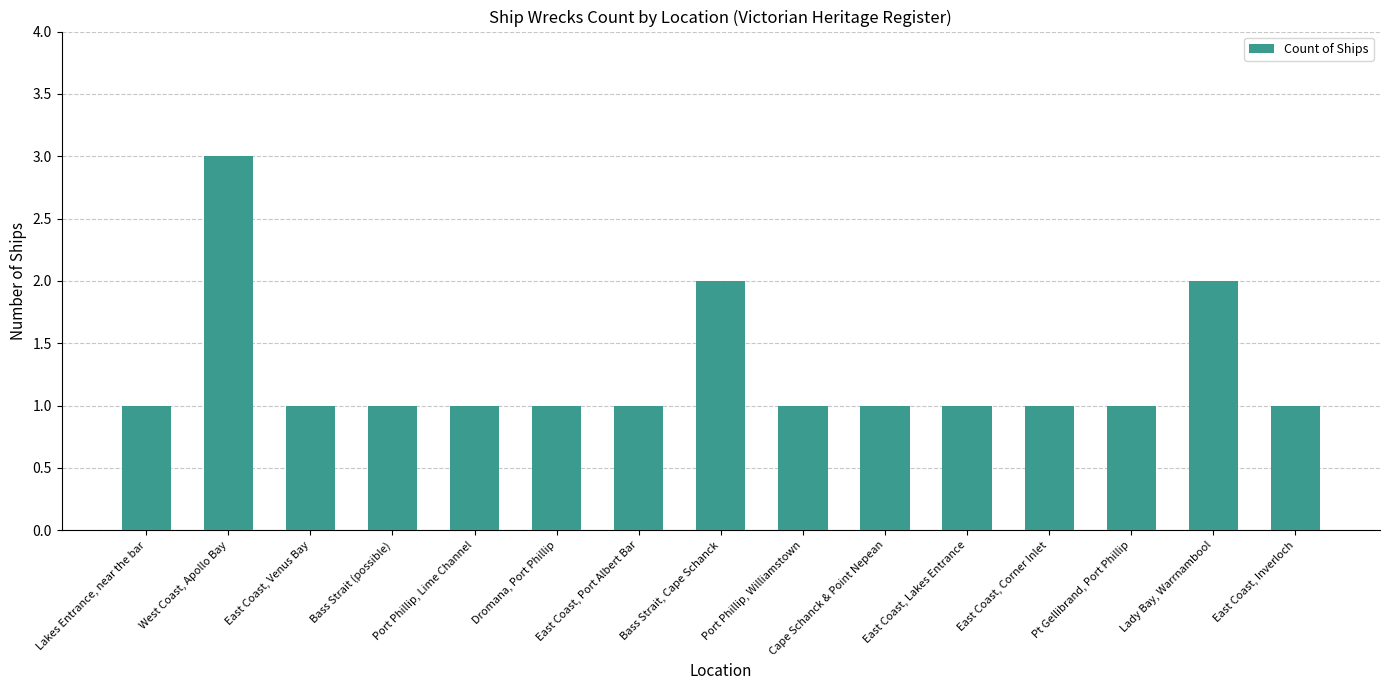

What is the label of the 8th bar from the right?

Bass Strait, Cape Schanck